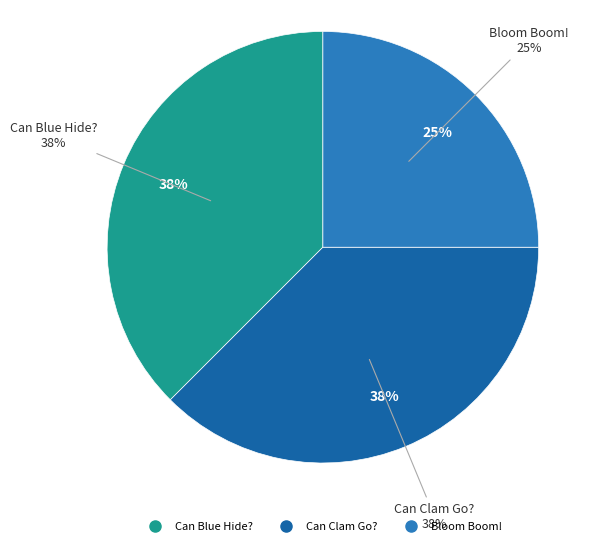

Is there a majority slice in this chart?

No